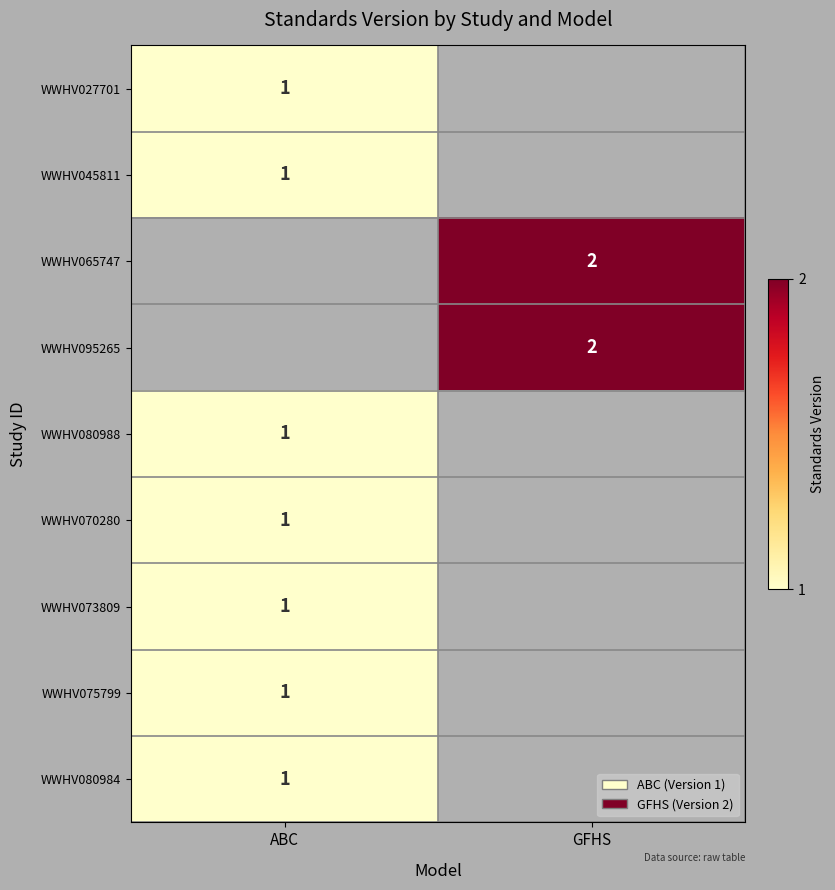

Is it true that WWHV070280 equals 2 at ABC?

False